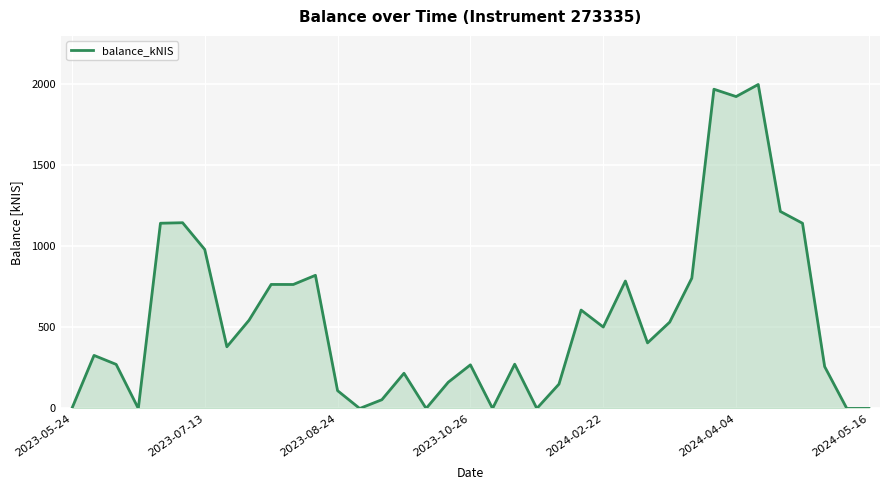

What is the maximum value shown in the chart?

1998.0